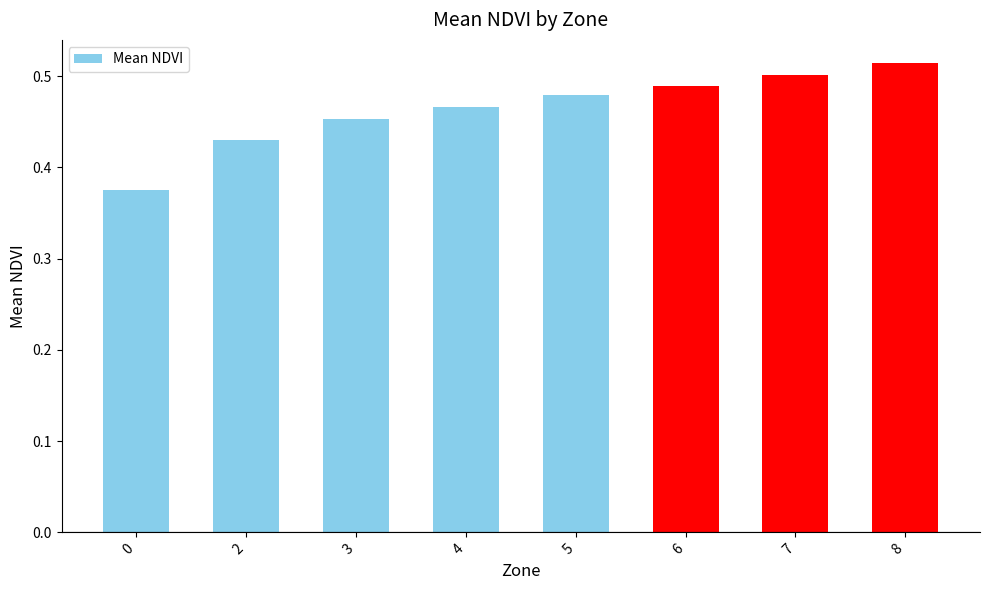

List the labels in order of value, smallest first.

0, 2, 3, 4, 5, 6, 7, 8